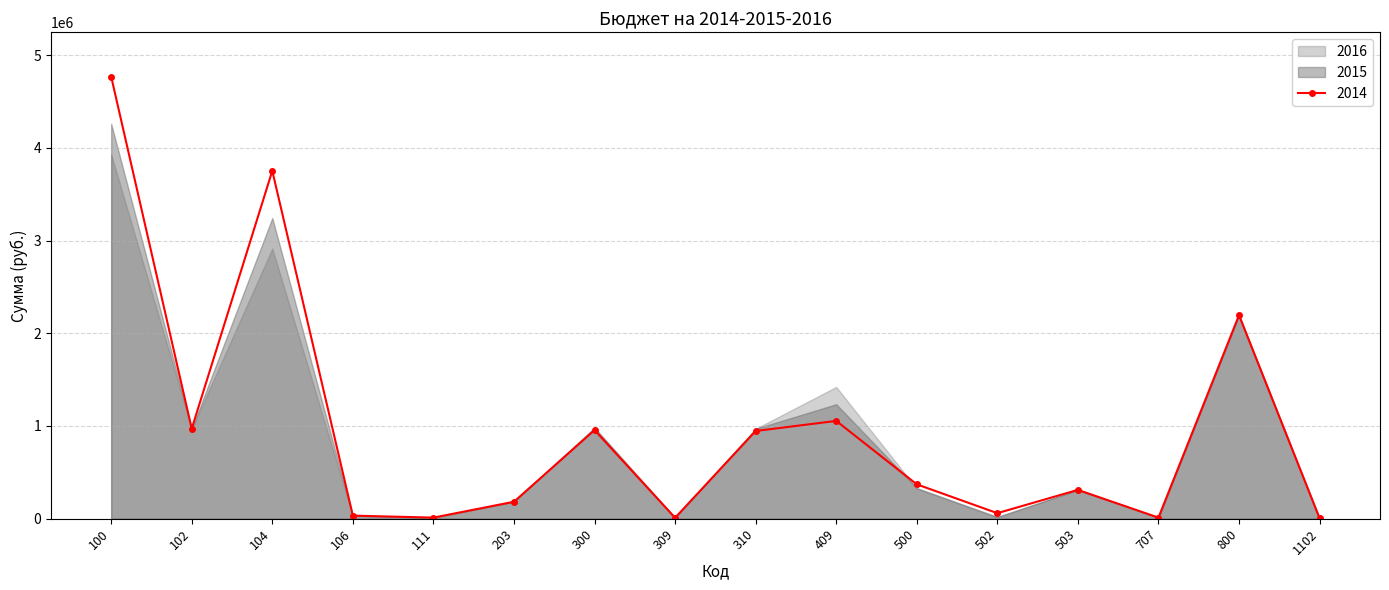

What is the total value across all series at 800?

6583200